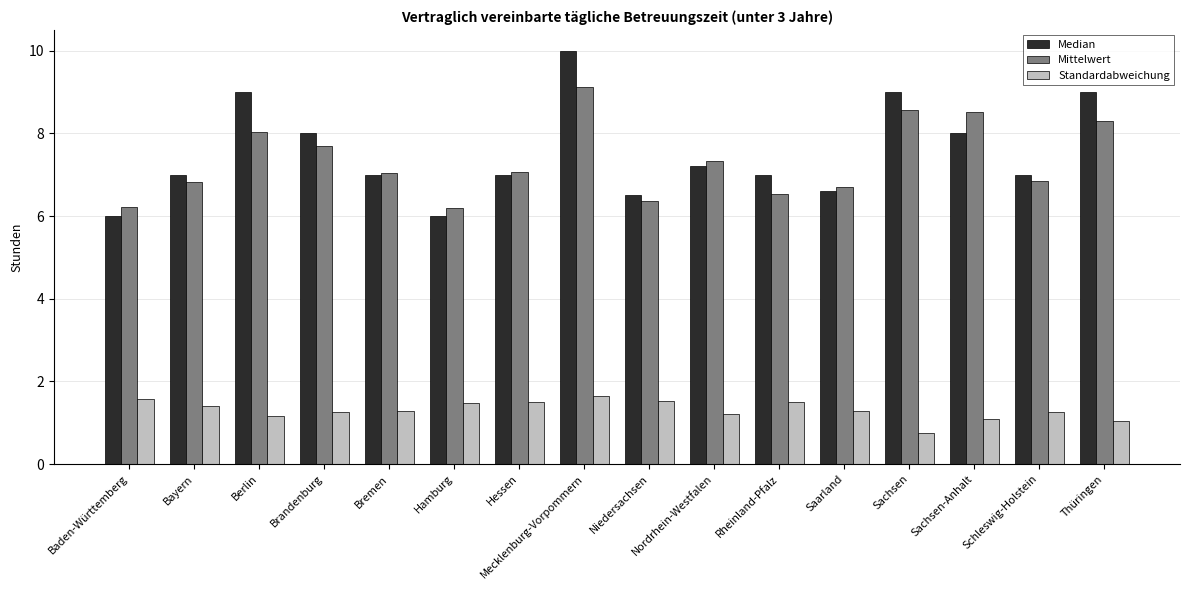

At how many categories does at least one series exceed 1?

16